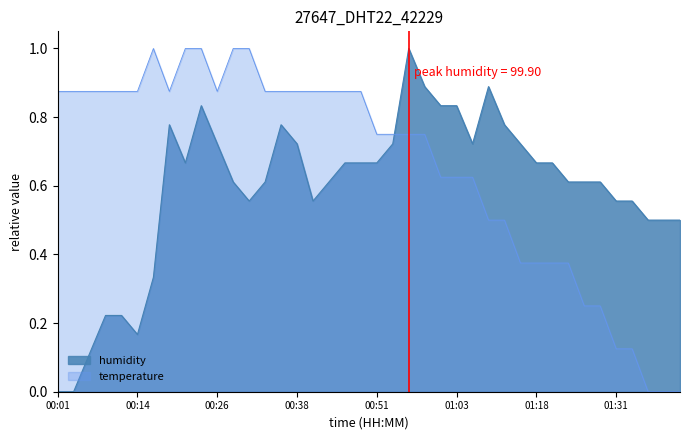

The value of temperature at 00:19 is 0.9. True or false?

True